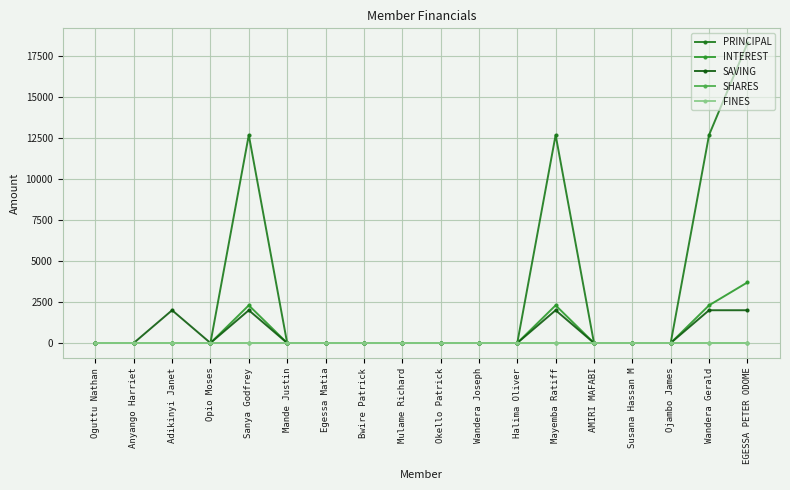

At which label does SHARES reach its peak?

Oguttu Nathan